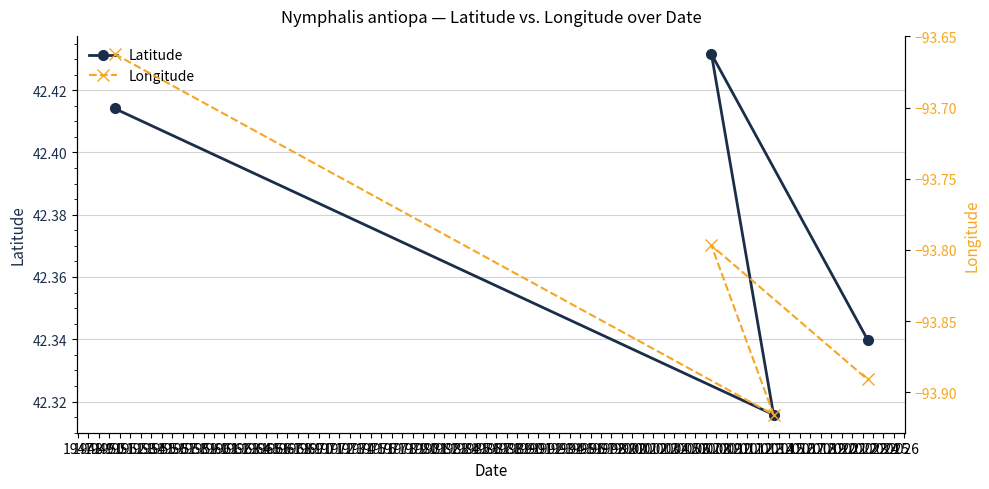

The value of Latitude at 1948 is 42.4. True or false?

True